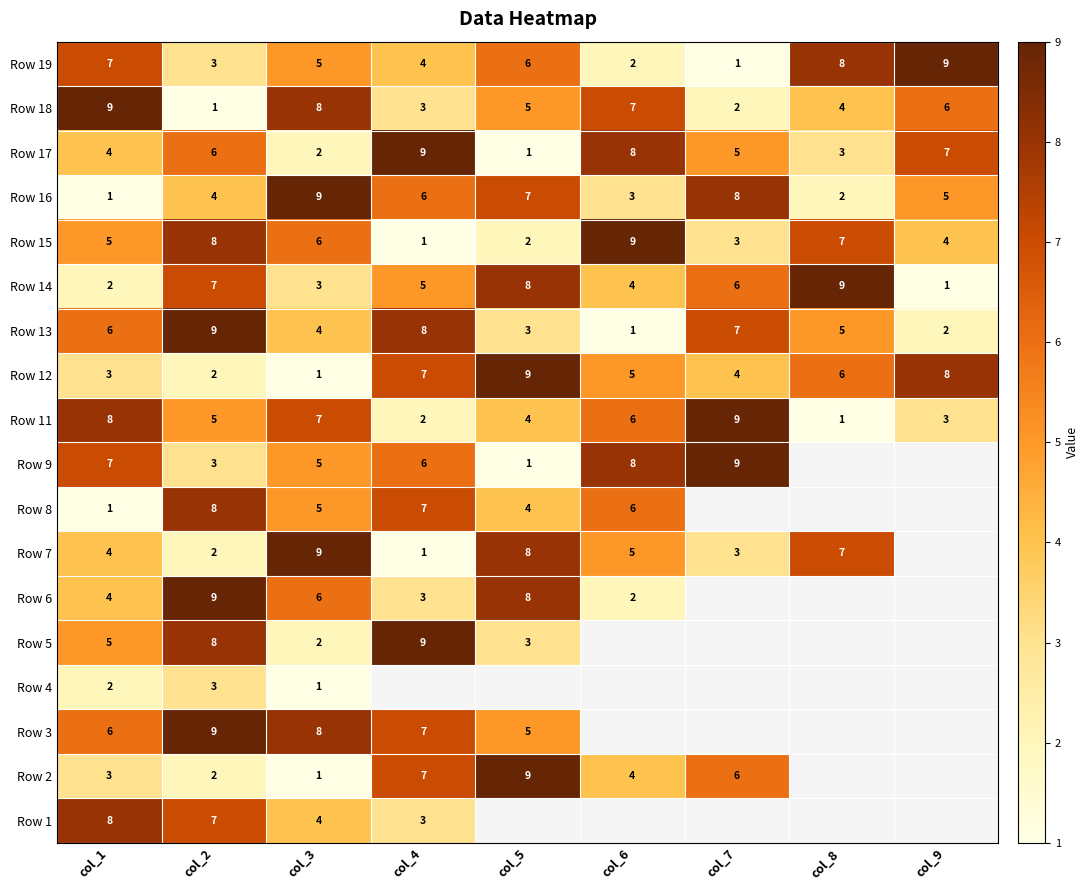

The Row 11 series shows 0.9 at col_5. True or false?

False